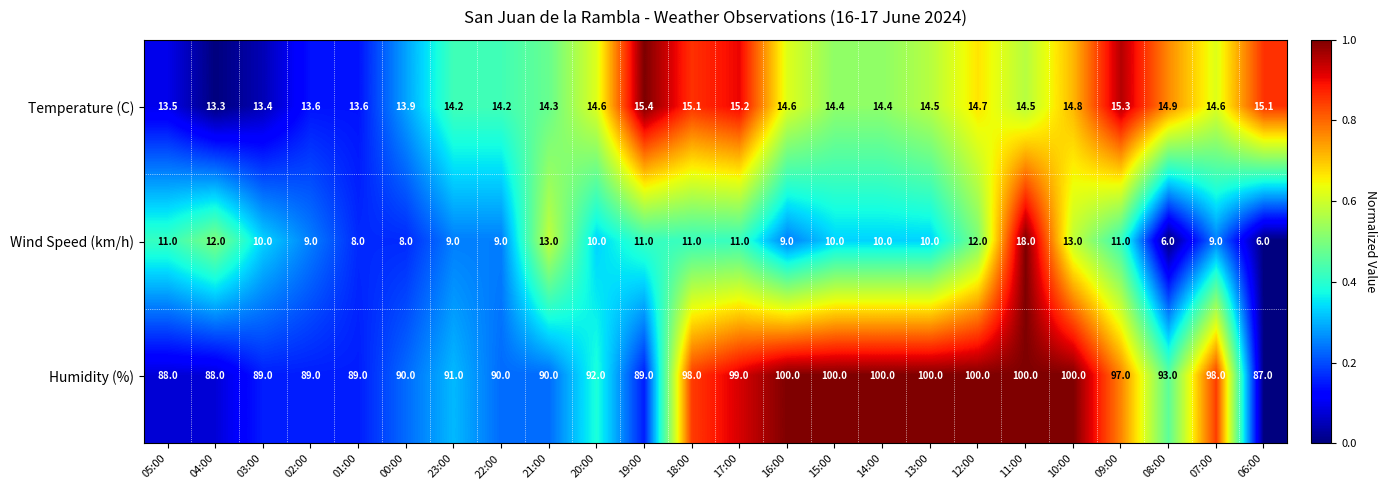

What is the minimum value for Humidity (%)?

87.0